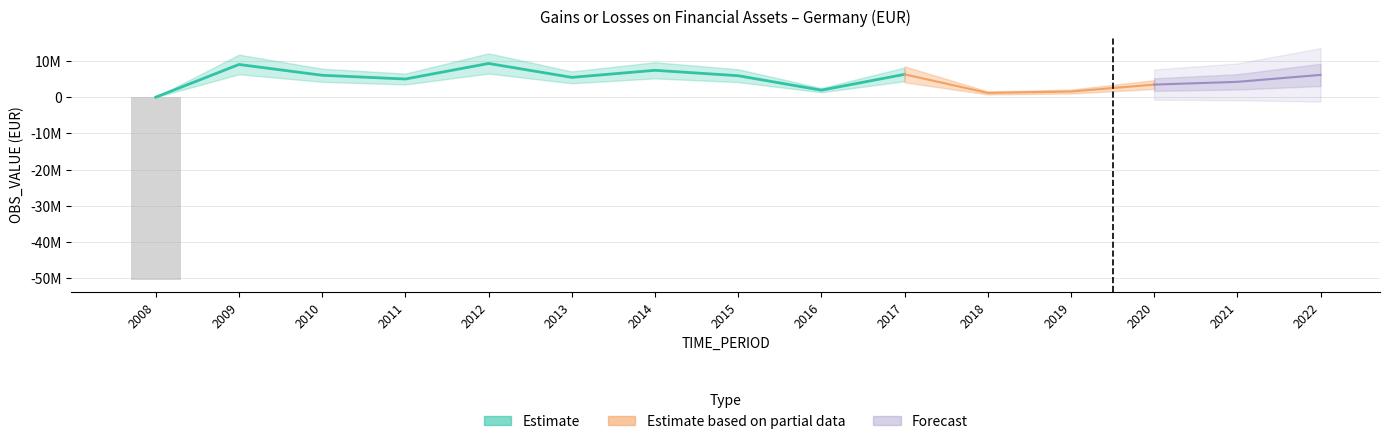

Which has a higher value, 2014 or 2013?

2014